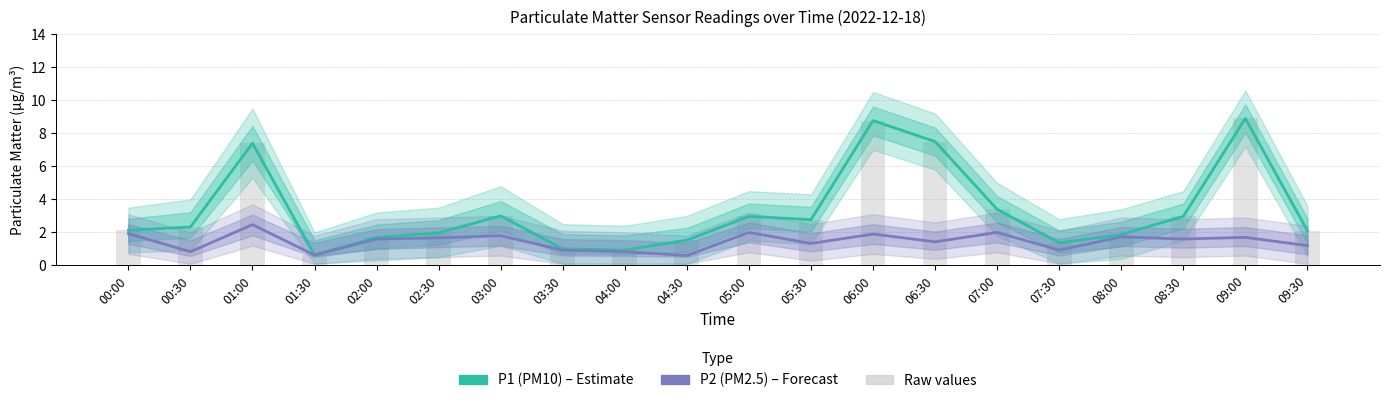

What are all the series names shown in the legend?

P1 (PM10), P2 (PM2.5), Raw values